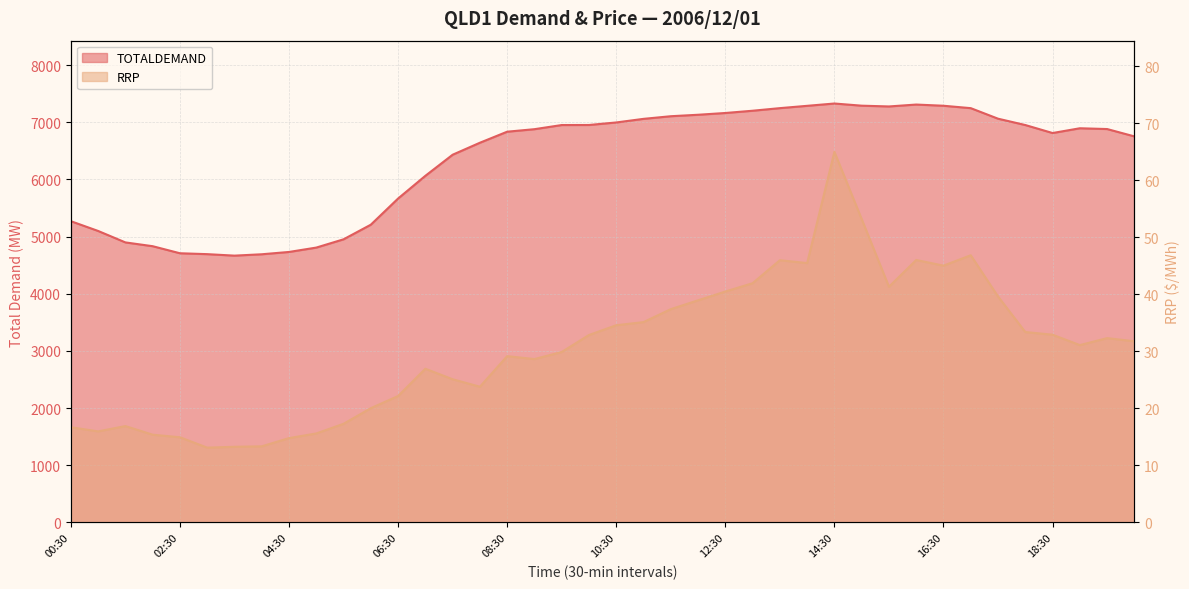

Which series has the widest spread of values?

TOTALDEMAND